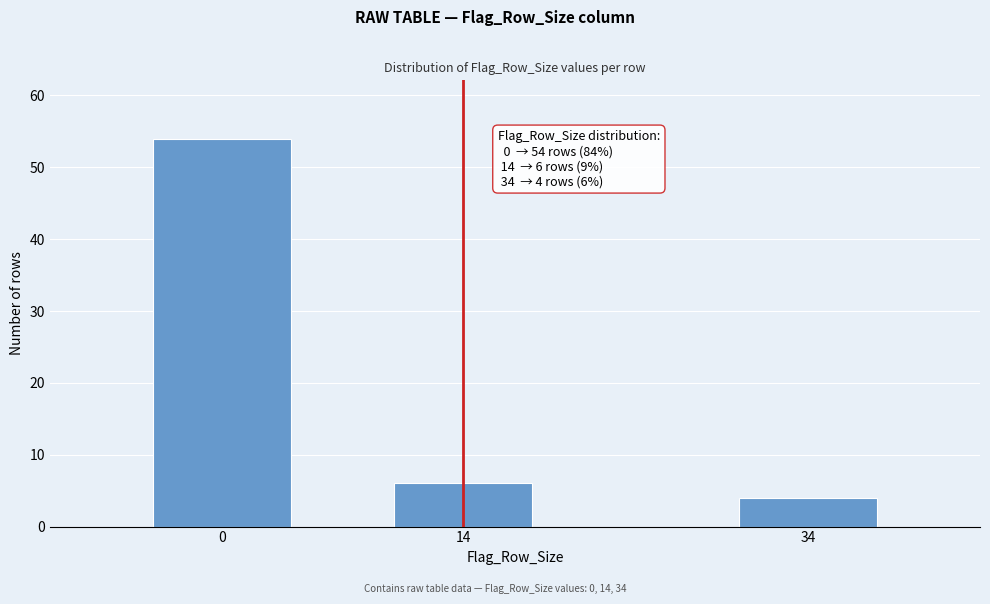

Reading right to left, what are all the values shown in this chart?

34=4	14=6	0=54